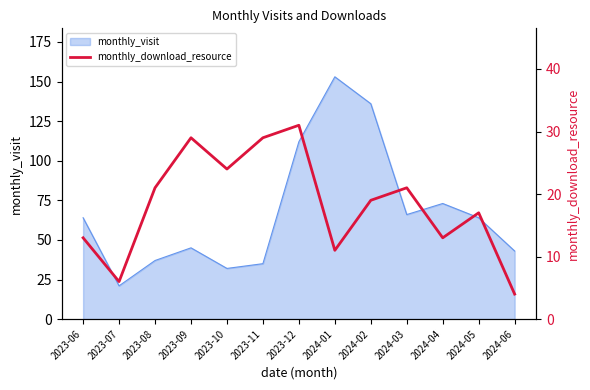

What is the label of the 10th point from the right?

2023-09